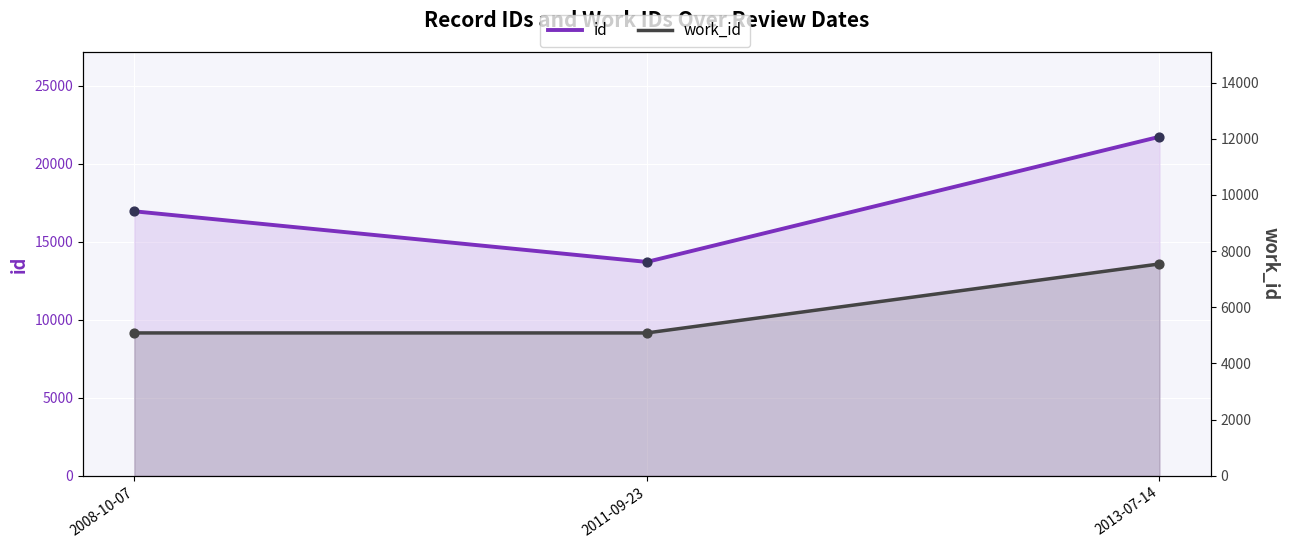

At which category is the sum across all series the highest?

2013-07-14